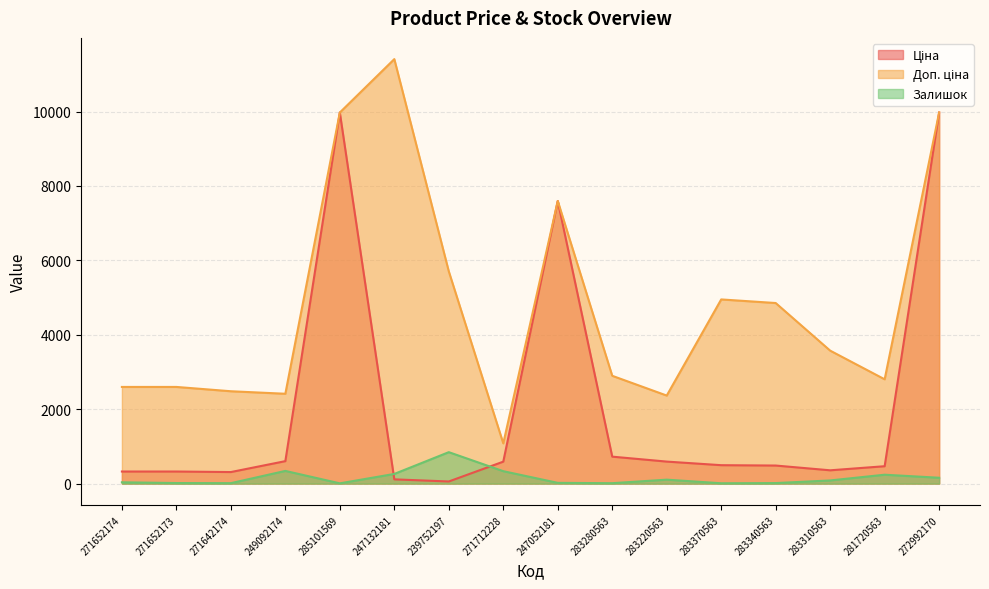

List the series in order of their overall mean, lowest first.

Залишок, Ціна, Доп. ціна